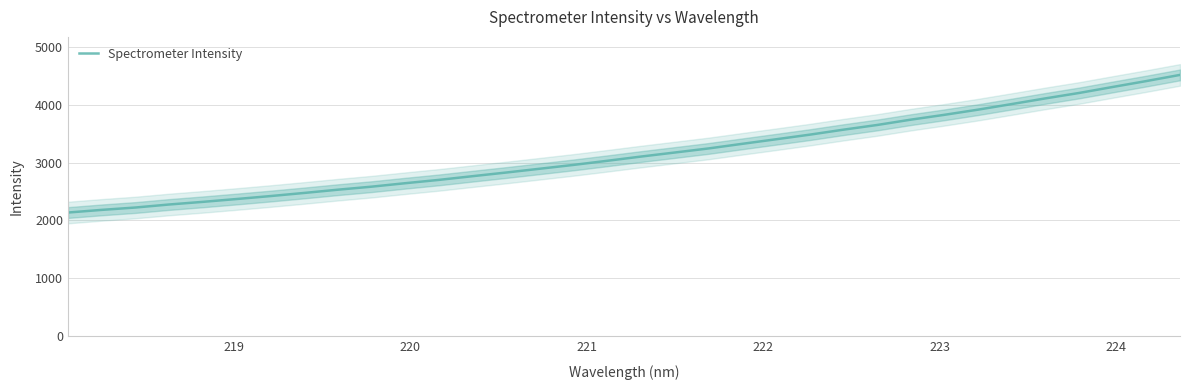

Reading left to right, list all the values displayed in this chart.

2136.9	2182.7	2223.6	2275.8	2321.4	2370.3	2421.1	2475.1	2531.3	2583.5	2643.4	2700.9	2765.0	2828.2	2893.9	2960.1	3030.9	3103.9	3173.6	3243.8	3323.5	3401.9	3481.5	3567.6	3648.6	3740.6	3824.3	3913.7	4010.1	4108.0	4201.6	4305.3	4407.3	4513.7